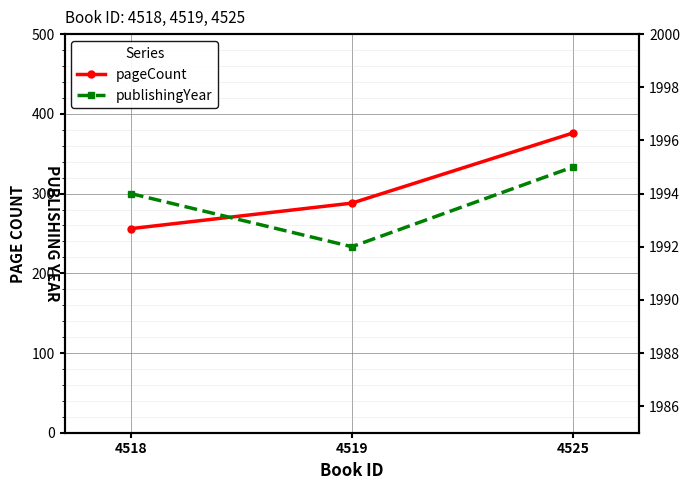

Count the number of categories in the chart.

3